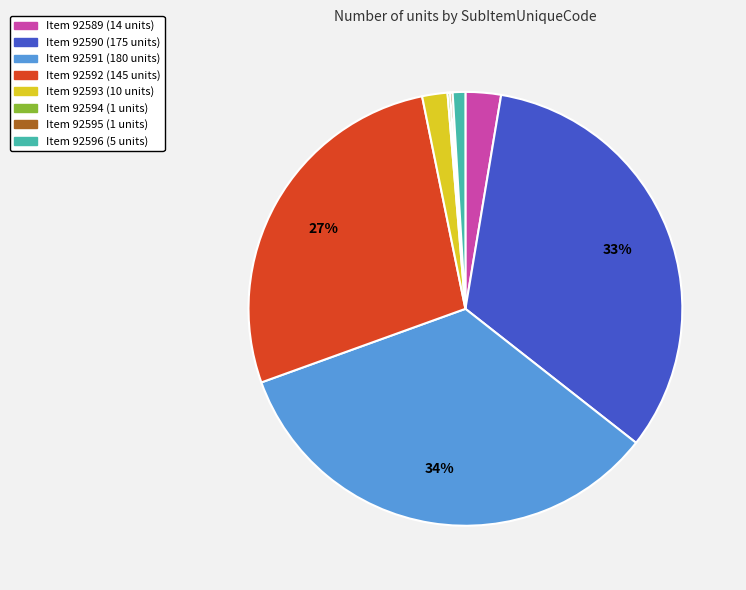

To the nearest percent, what is the difference between the largest and smallest slice percentages?

34%